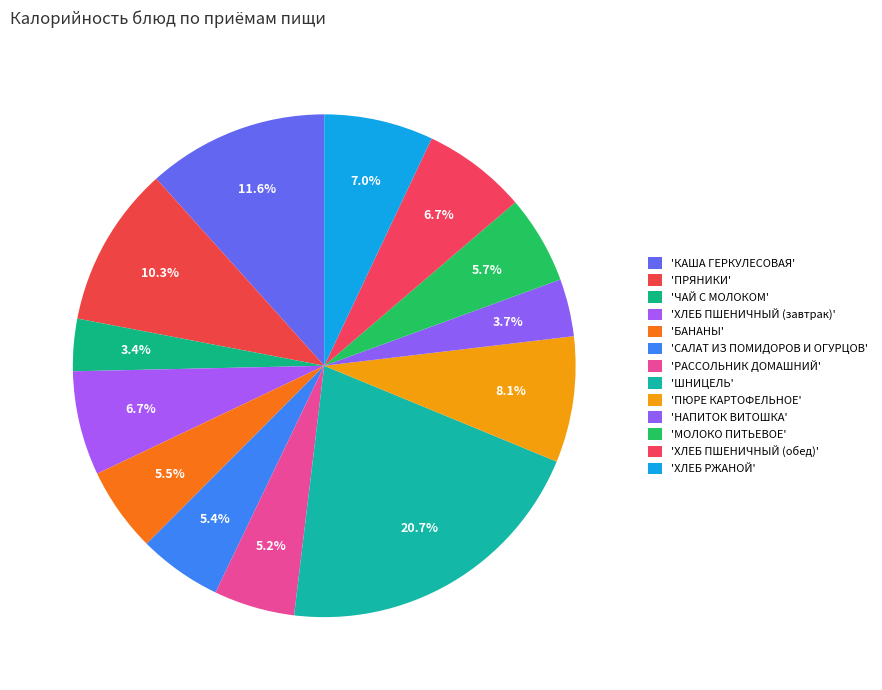

How many segments does this pie chart have?

13